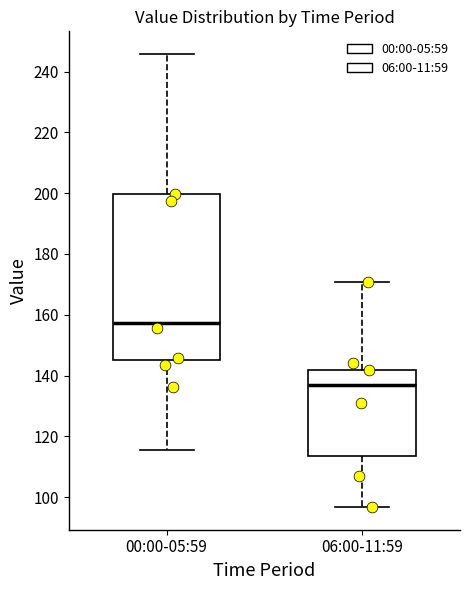

Which box's median line is the highest?

00:00-05:59